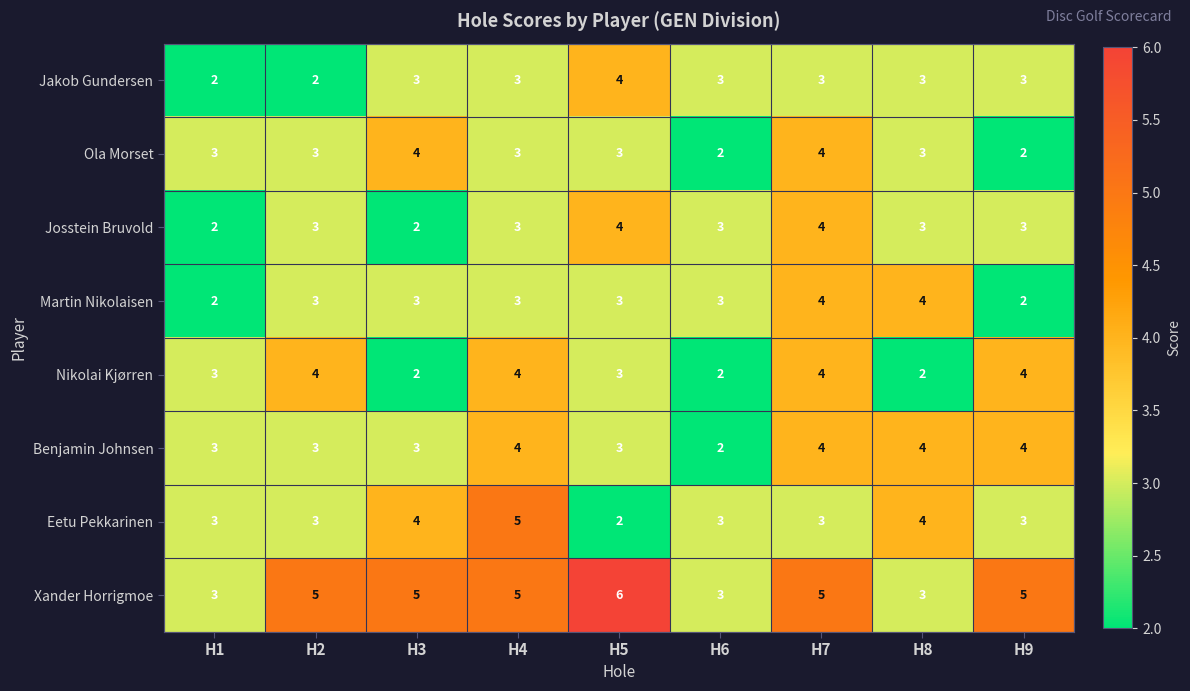

Read the Ola Morset value at H5.

3